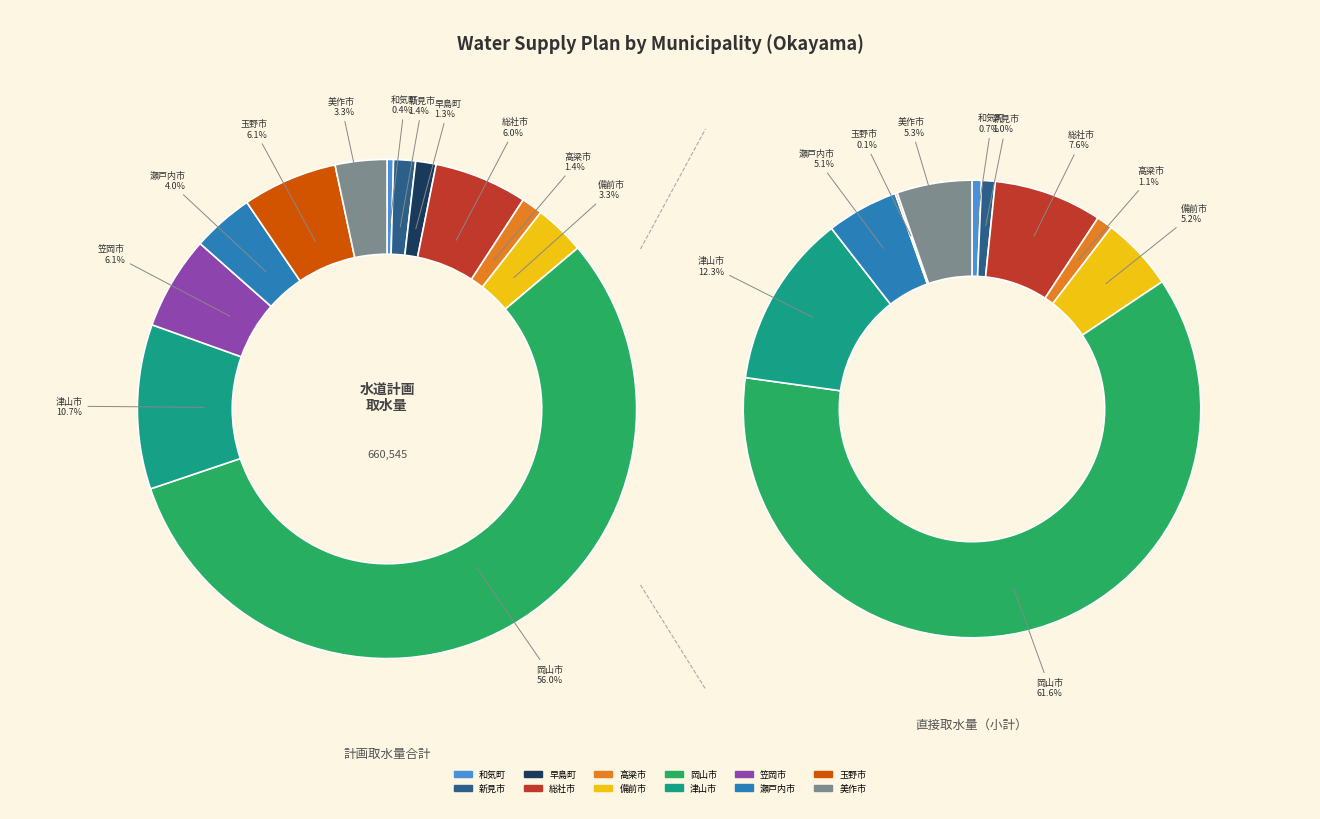

What is the ratio of the value at 玉野市 to the value at 新見市?

4.3